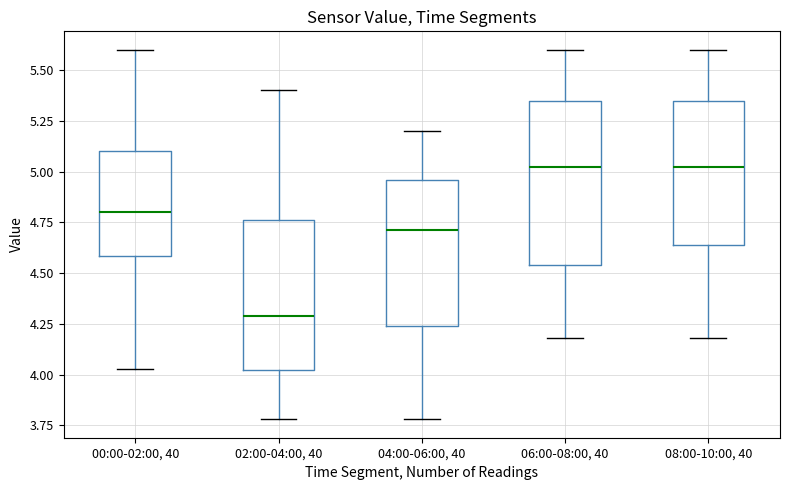

Where is the upper edge of the box for 08:00-10:00, 40 on the y-axis? The values are not printed on the chart, so give them approximately, as read against the axis.

5.35